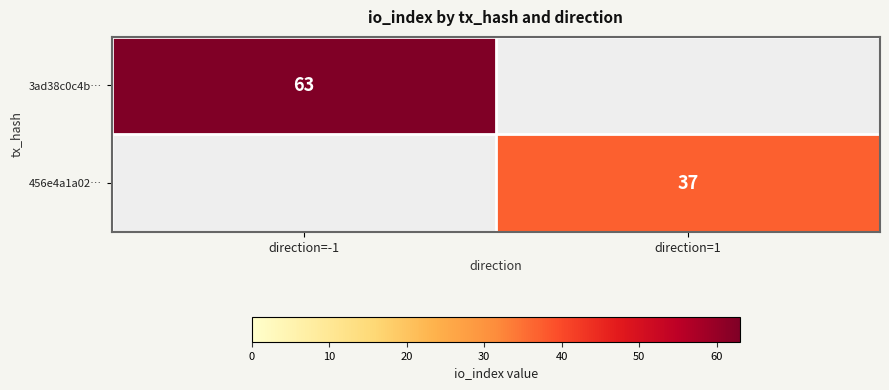

Is the value of 3ad38c0c4b… at direction=-1 greater than the value of 456e4a1a02… at direction=1?

Yes